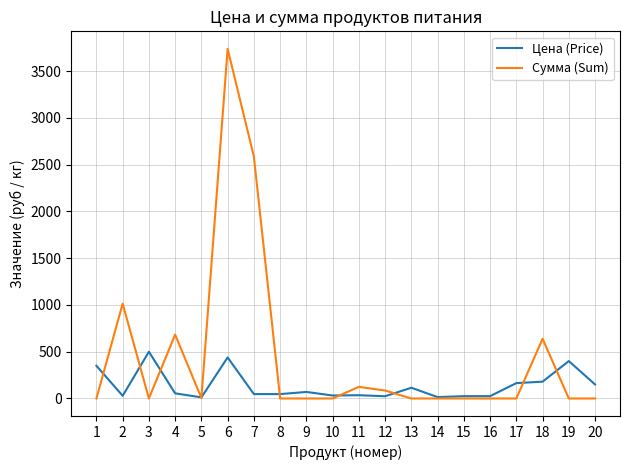

Between which two adjacent categories do Сумма (Sum) and Цена (Price) first intersect?

1 and 2